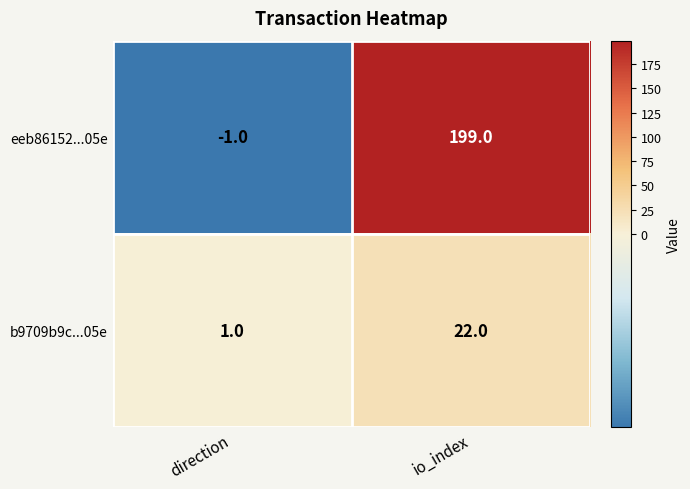

Which series has the widest spread of values?

eeb86152...05e